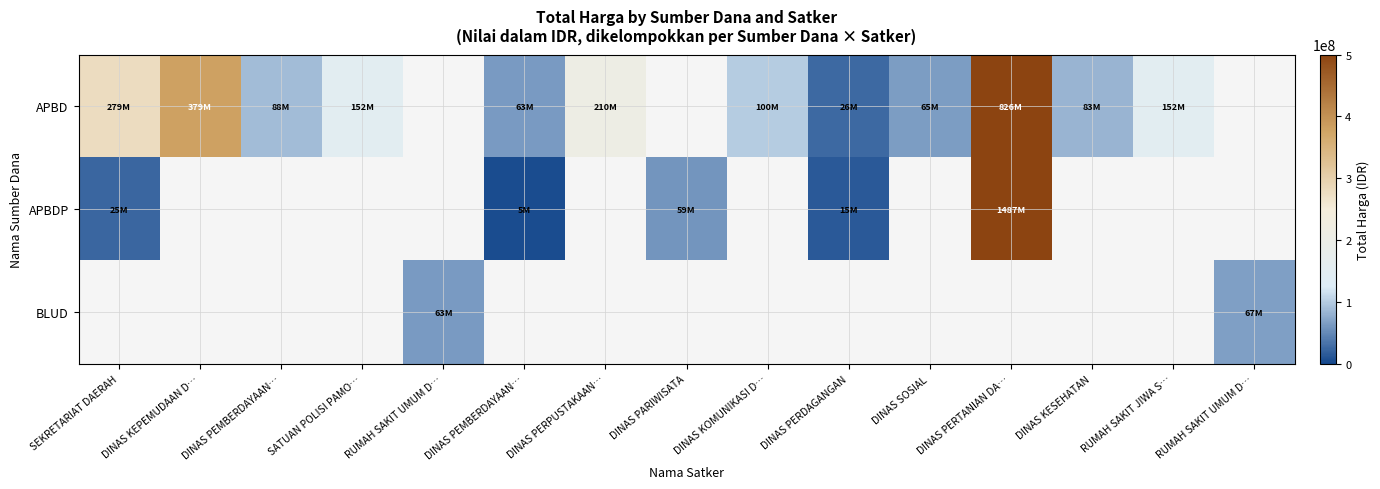

Read the APBDP value at DINAS PEMBERDAYAAN….

5093000.0